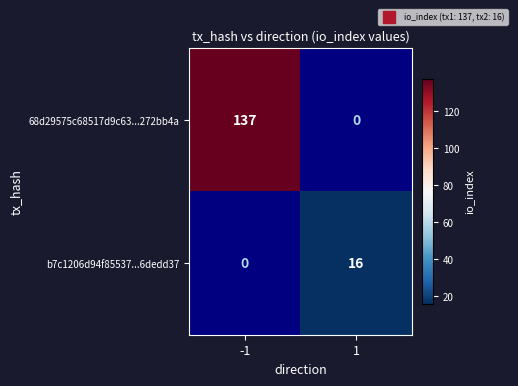

True or false: b7c1206d94f85537...6dedd37 has a value of 5 at -1.

False